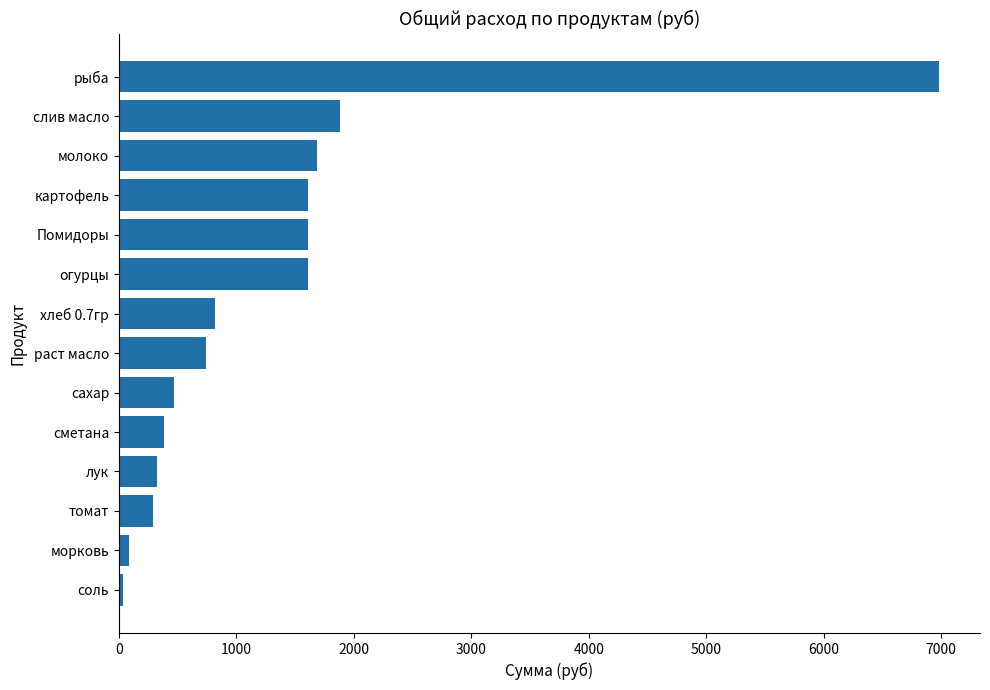

What is the value of the 10th bar from the top?

386.6